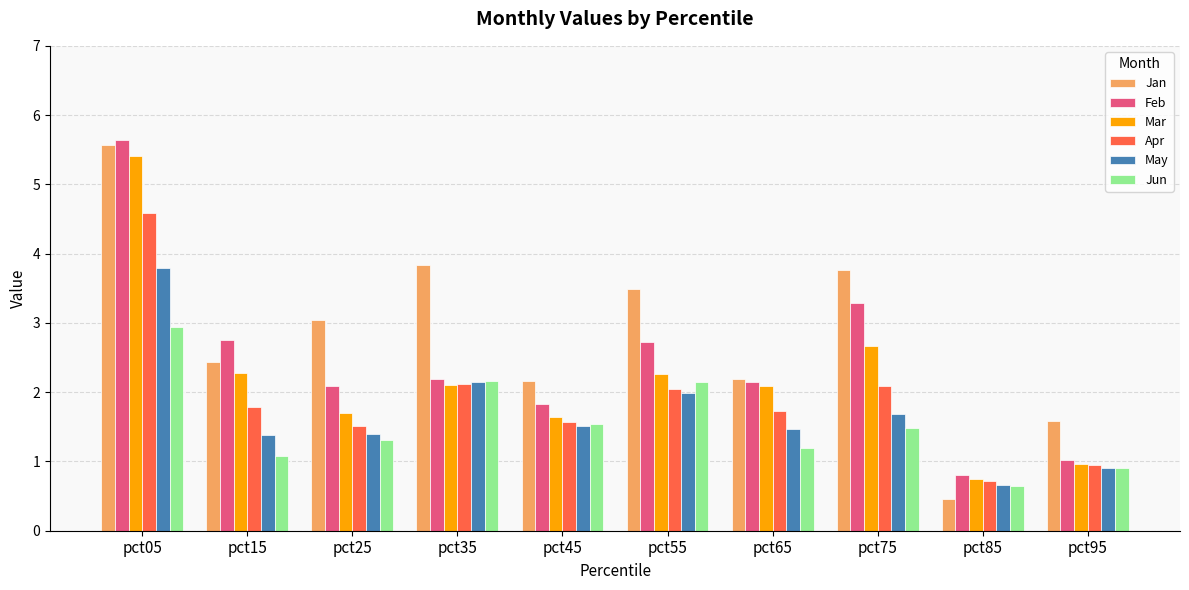

What is the sum of the Jun values at pct05 and pct45?

4.5